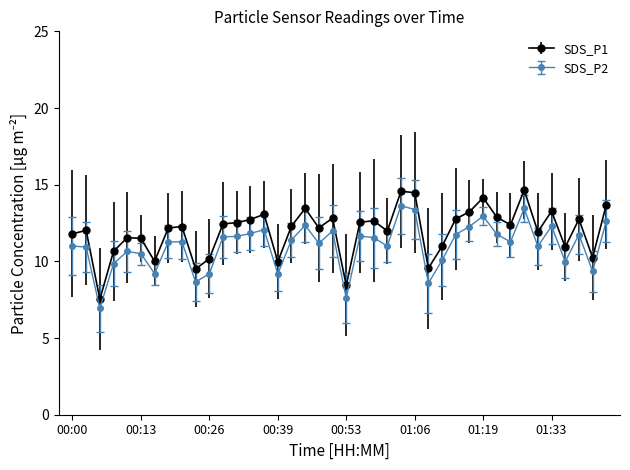

True or false: SDS_P2 has more than 1 interior local peaks.

True